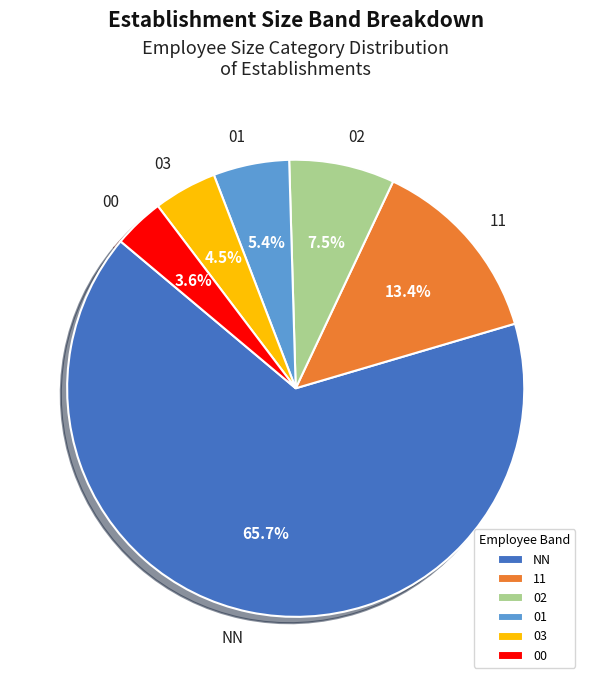

How many segments does this pie chart have?

6